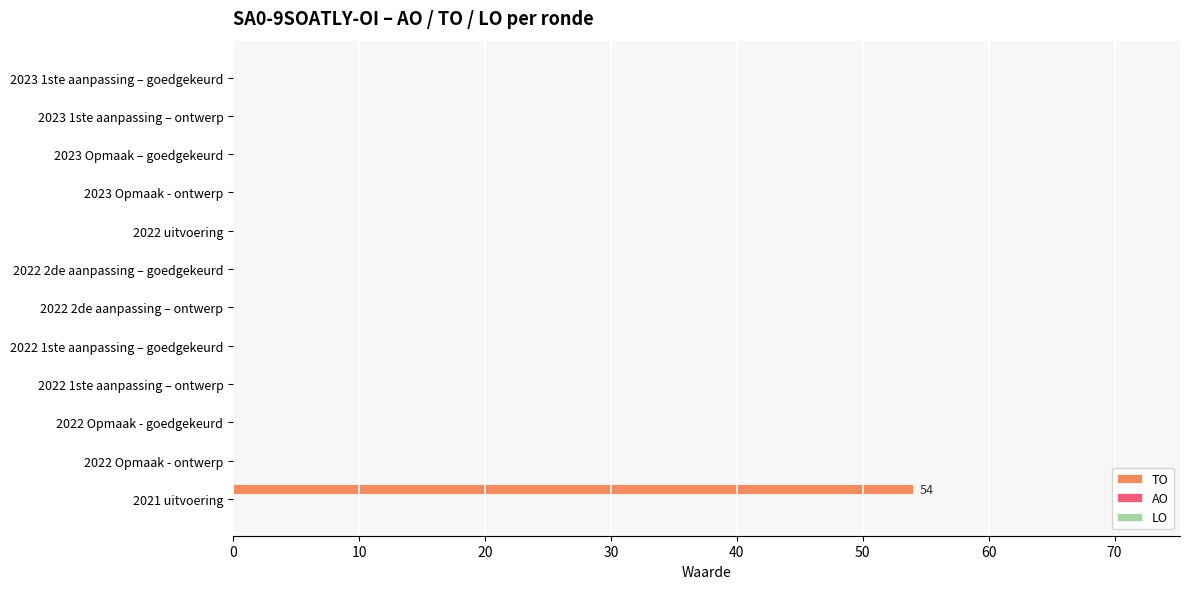

What is the maximum value shown in the chart?

54